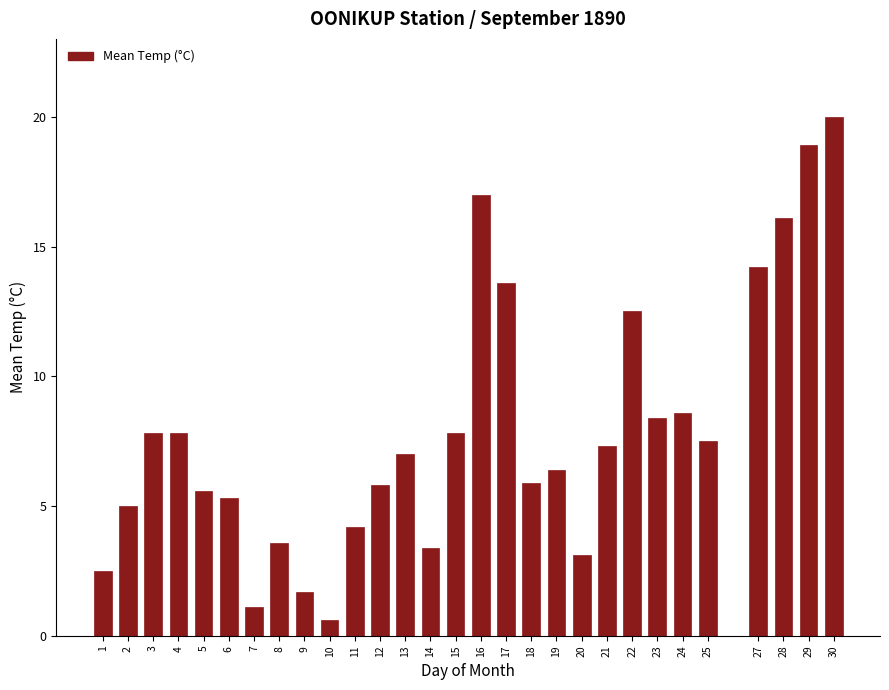

Reading left to right, list all the values displayed in this chart.

1=2.5	2=5.0	3=7.8	4=7.8	5=5.6	6=5.3	7=1.1	8=3.6	9=1.7	10=0.6	11=4.2	12=5.8	13=7.0	14=3.4	15=7.8	16=17.0	17=13.6	18=5.9	19=6.4	20=3.1	21=7.3	22=12.5	23=8.4	24=8.6	25=7.5	27=14.2	28=16.1	29=18.9	30=20.0